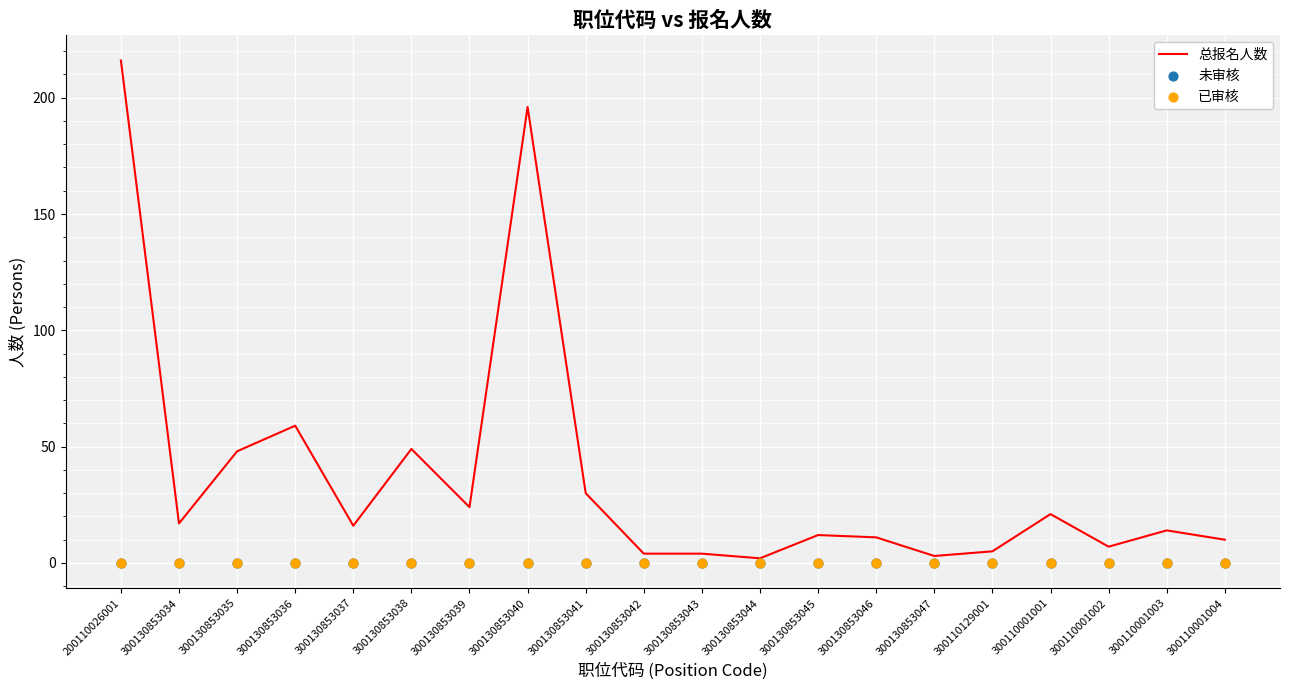

What is the total value across all series at 200110026001?

216